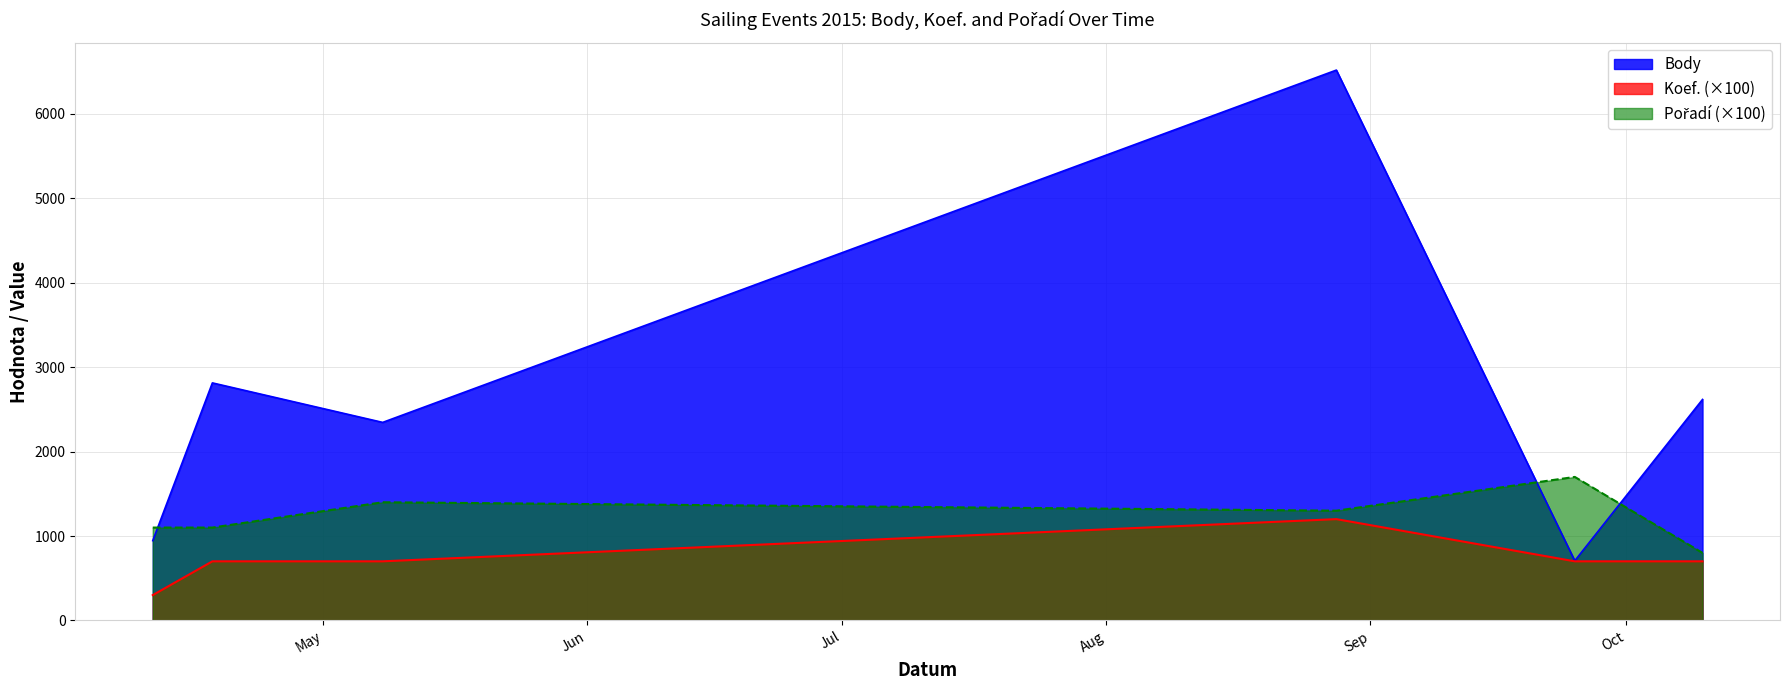

How many categories are shown in the chart?

6